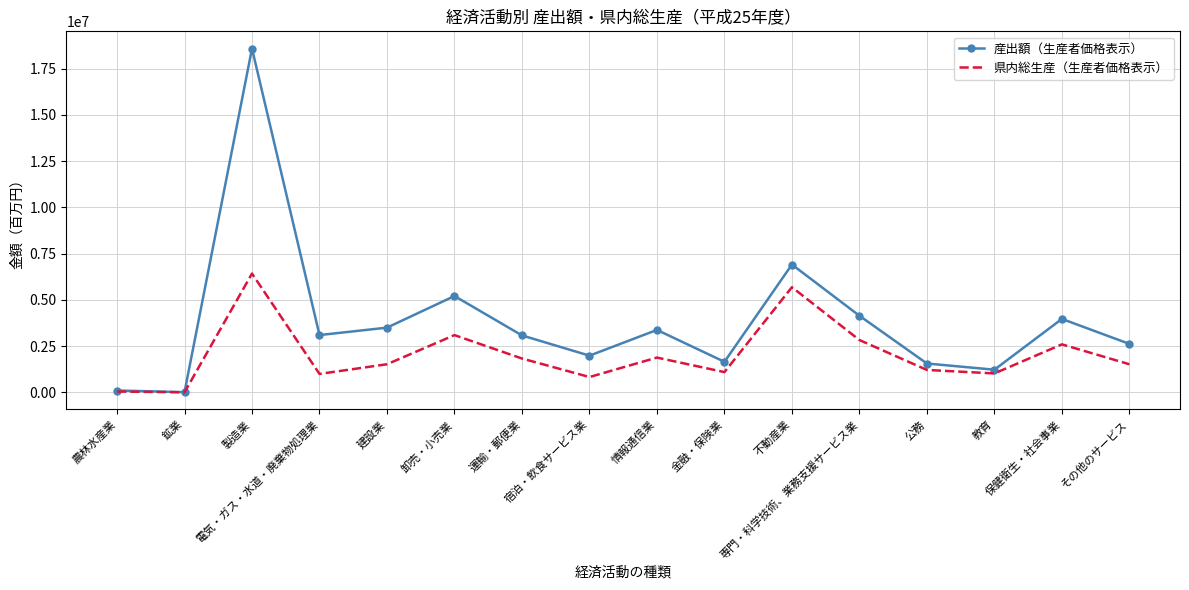

List the series in order of their overall mean, lowest first.

県内総生産（生産者価格表示）, 産出額（生産者価格表示）